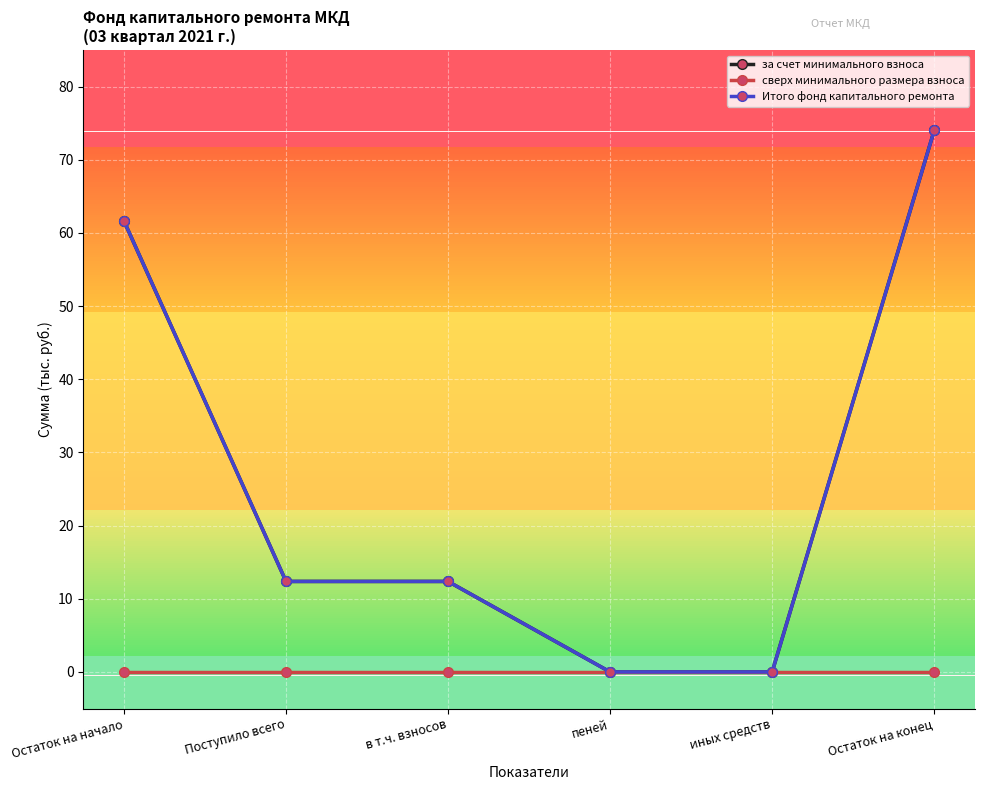

Does the chart have visible grid lines?

Yes